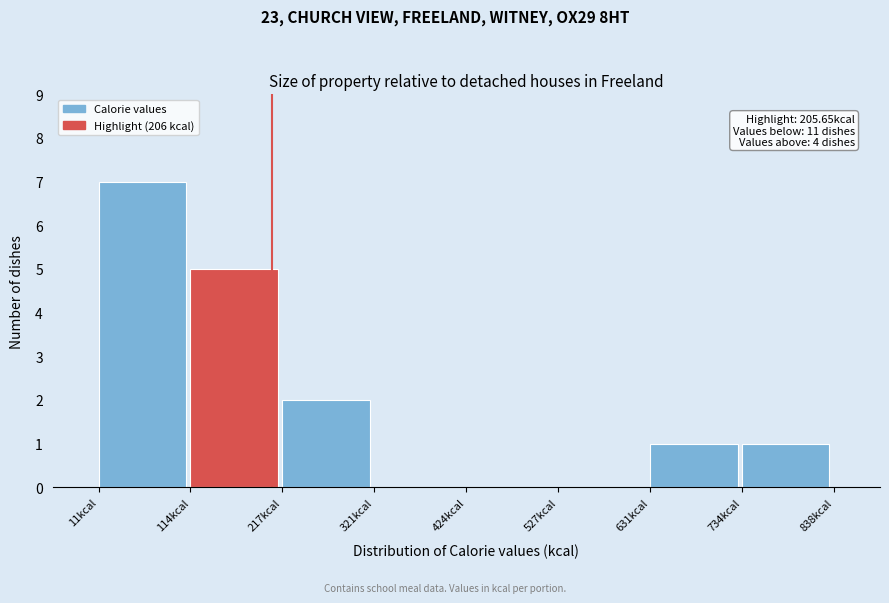

Which range on the x-axis has the tallest bar?

20 to 120